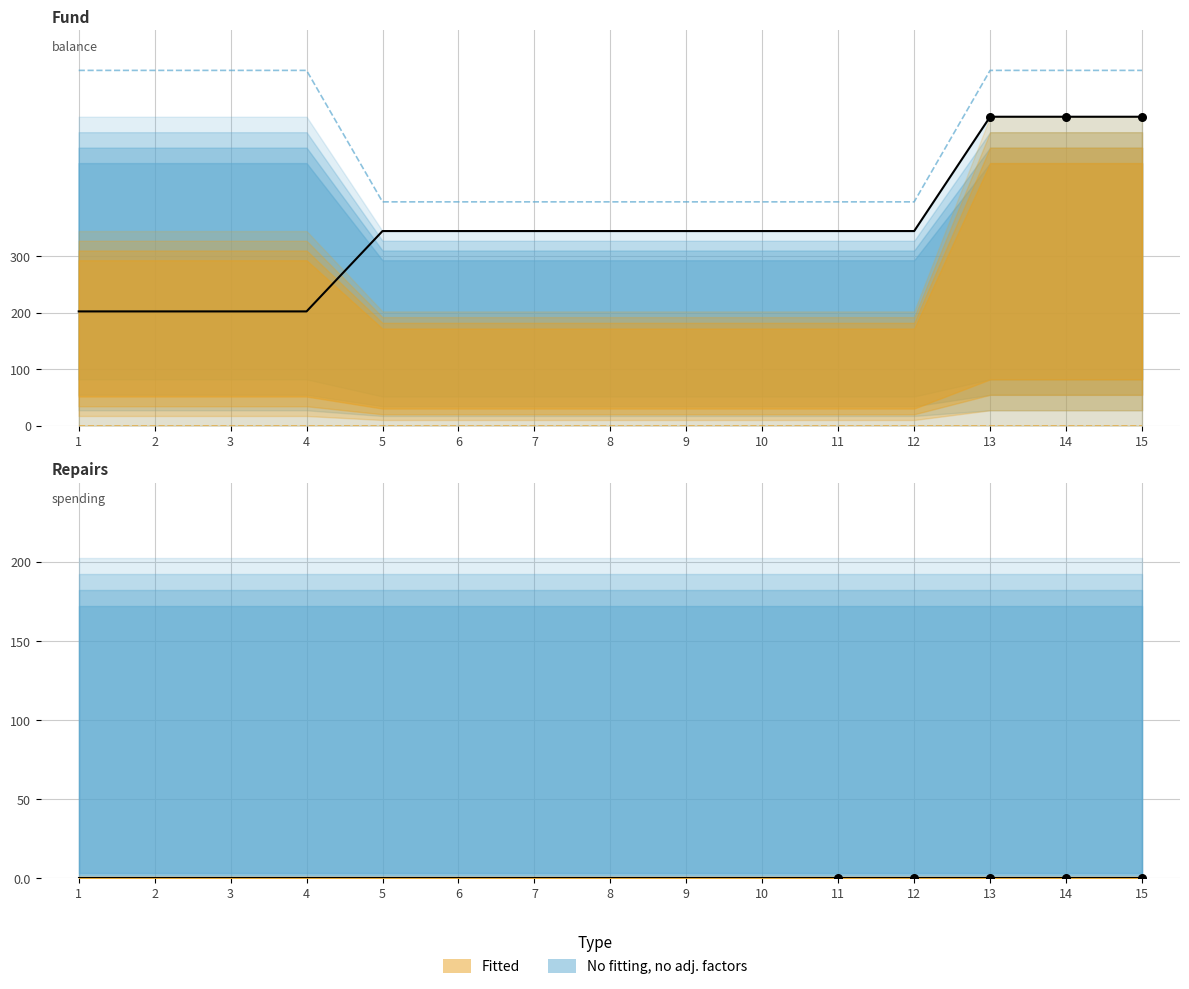

At which category is the sum across all series the highest?

13